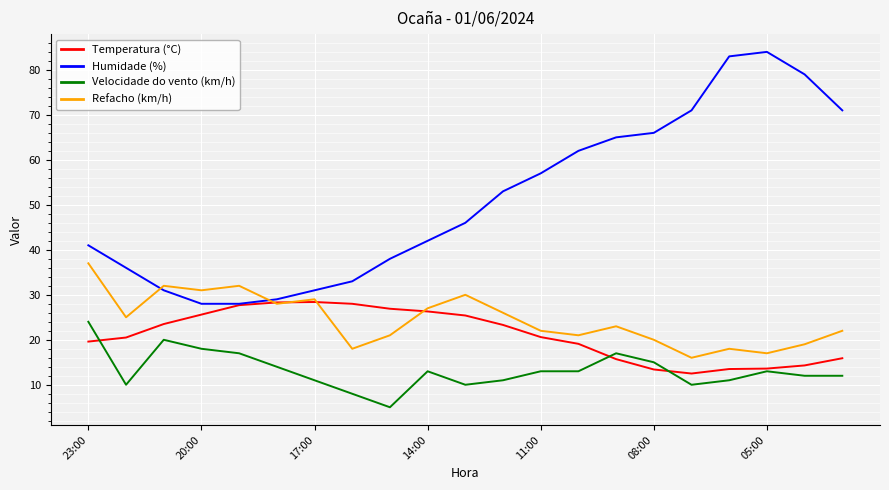

List the series in order of their peak value, lowest first.

Velocidade do vento (km/h), Temperatura (°C), Refacho (km/h), Humidade (%)